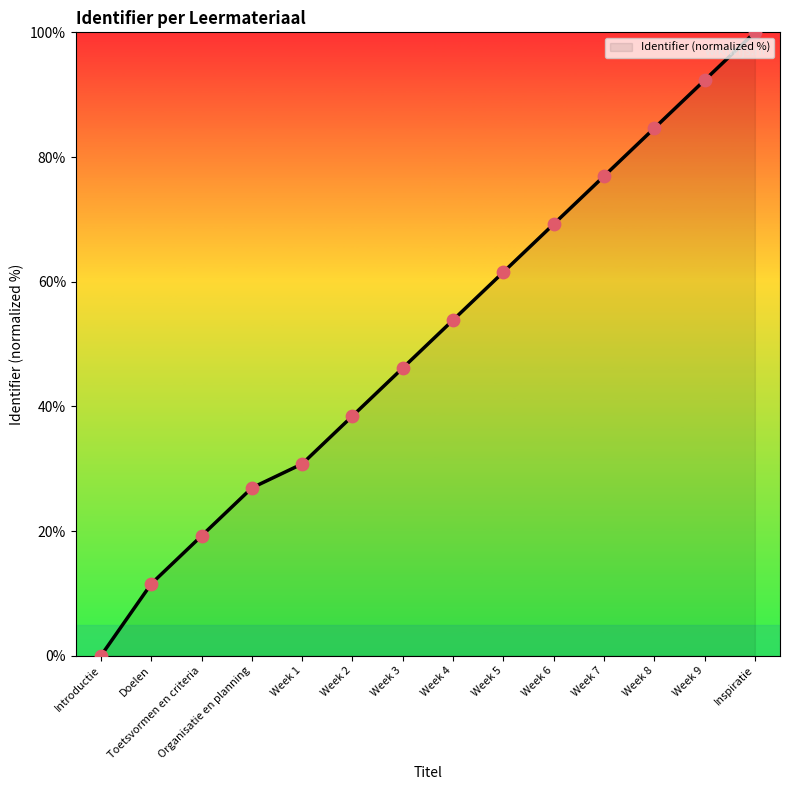

Approximately how many times larger is the value at Week 9 compared to Week 3?

2.0